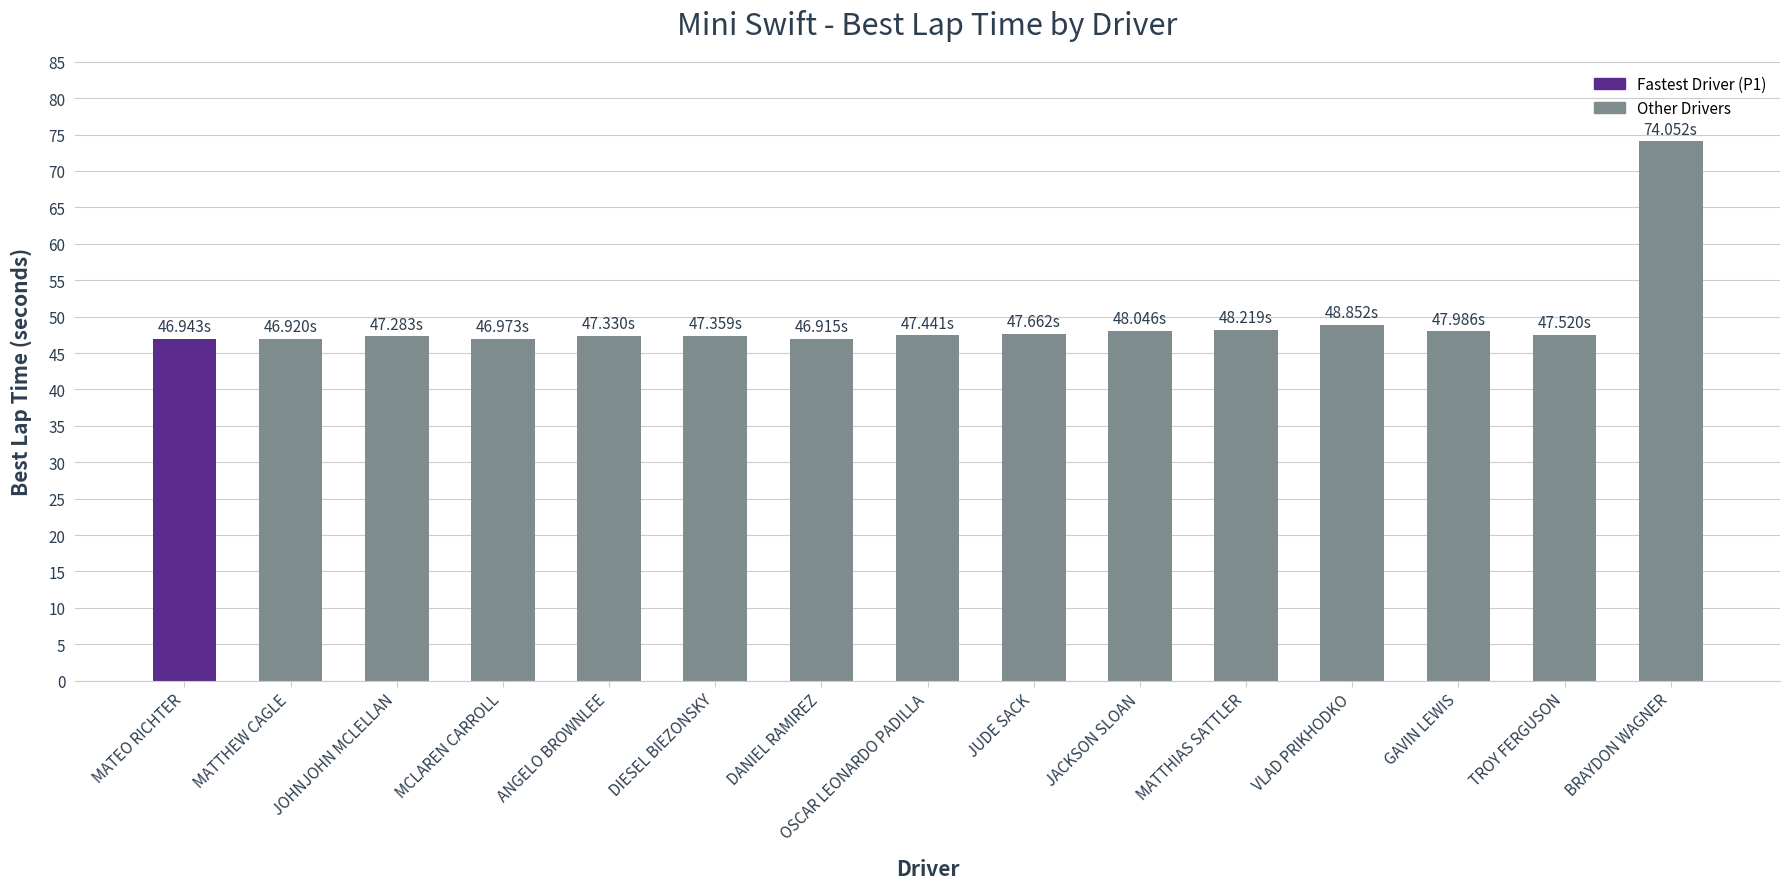

Which has a higher value, DIESEL BIEZONSKY or VLAD PRIKHODKO?

VLAD PRIKHODKO